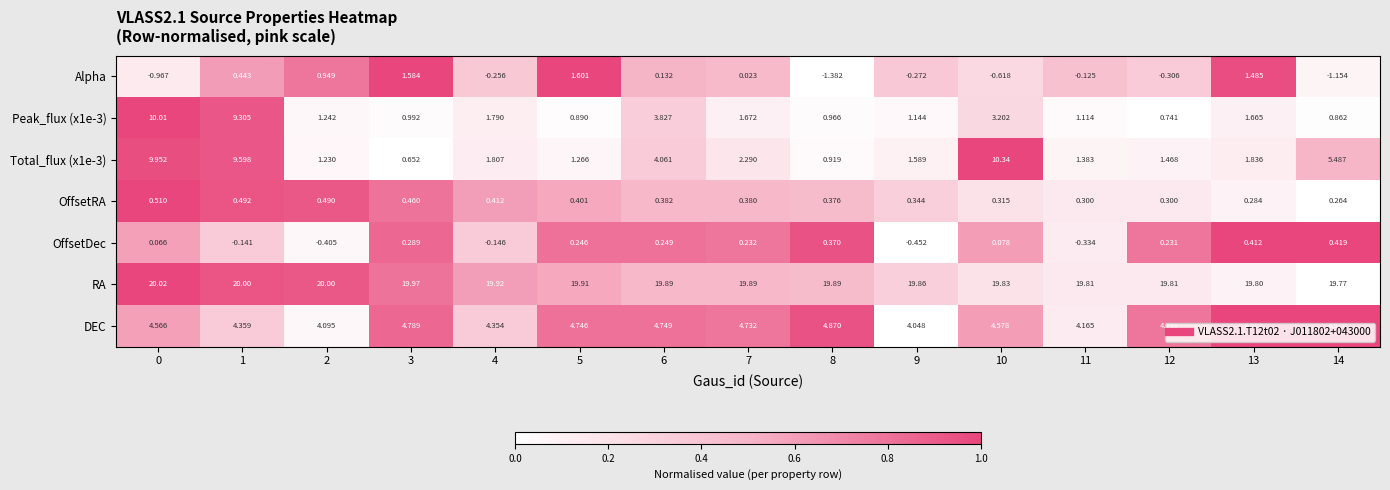

Which series changed the most between 2 and 8?

Alpha